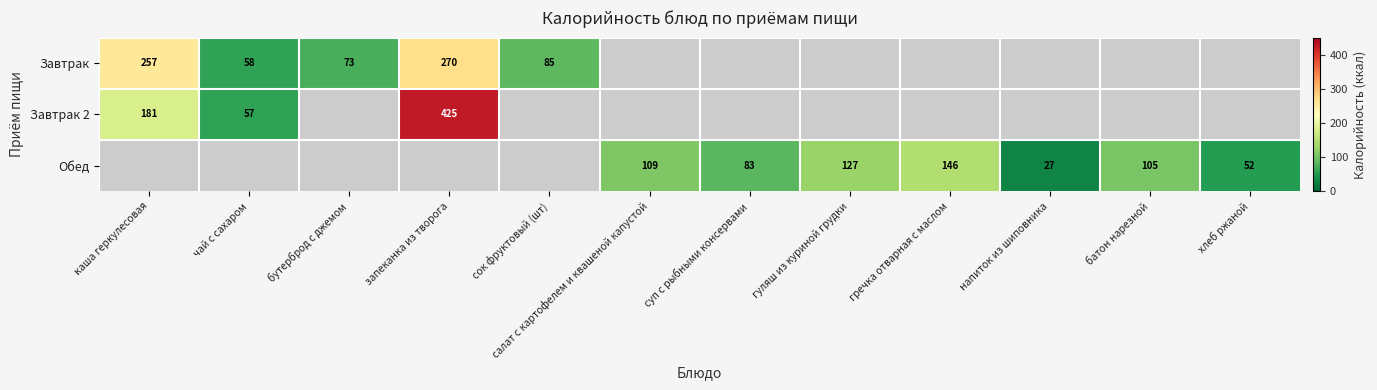

Rank the categories by Завтрак value from lowest to highest.

чай с сахаром, бутерброд с джемом, сок фруктовый (шт), каша геркулесовая, запеканка из творога, салат с картофелем и квашеной капустой, суп с рыбными консервами, гуляш из куриной грудки, гречка отварная с маслом, напиток из шиповника, батон нарезной, хлеб ржаной